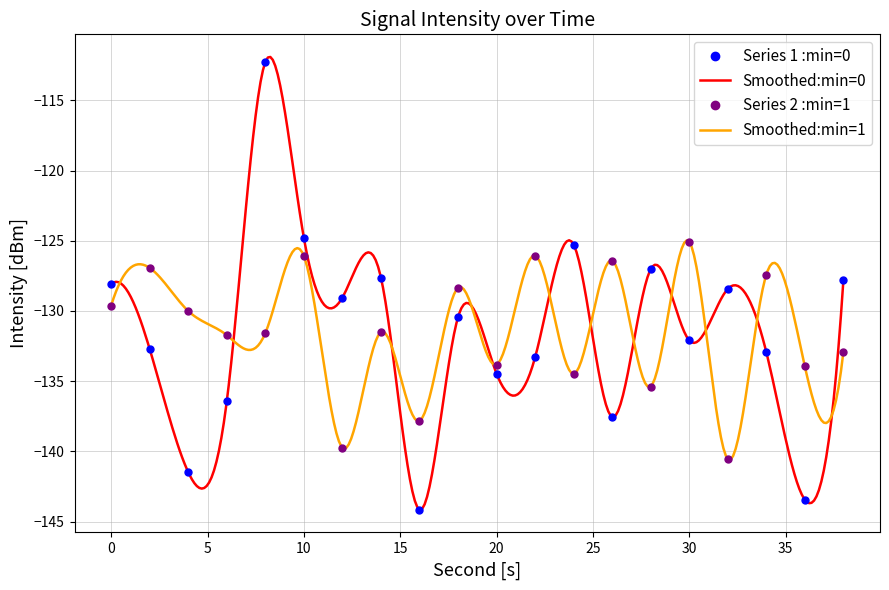

What is the highest value of the Series 2 :min=1 series?

-125.1